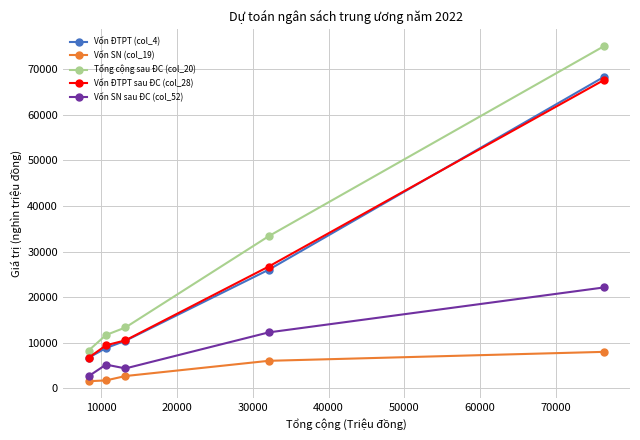

Which series has the largest total across all categories?

Tổng cộng sau ĐC (col_20)